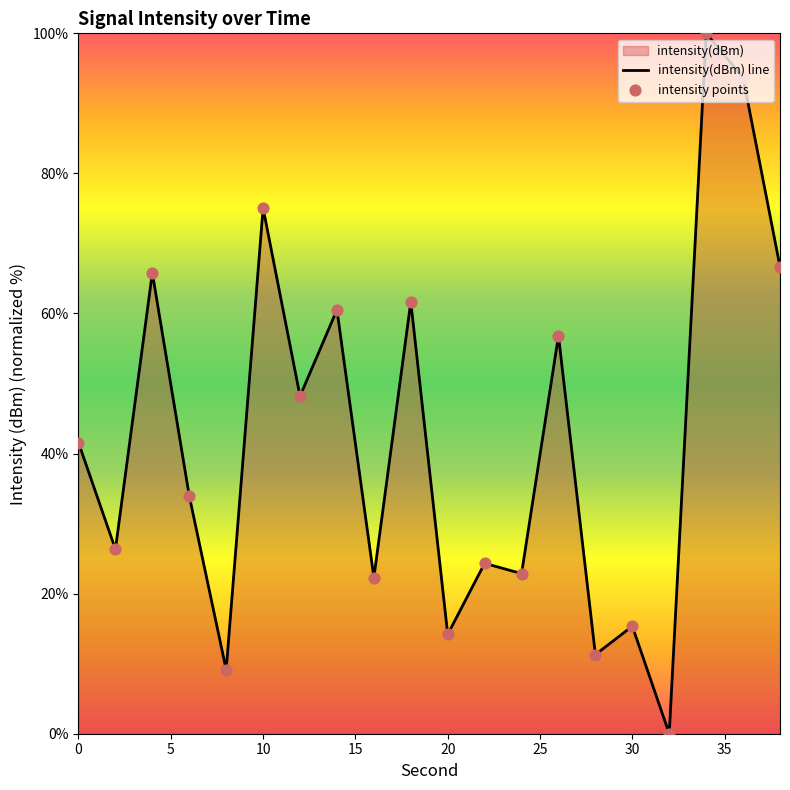

Which has a higher value, 8 or 6?

6